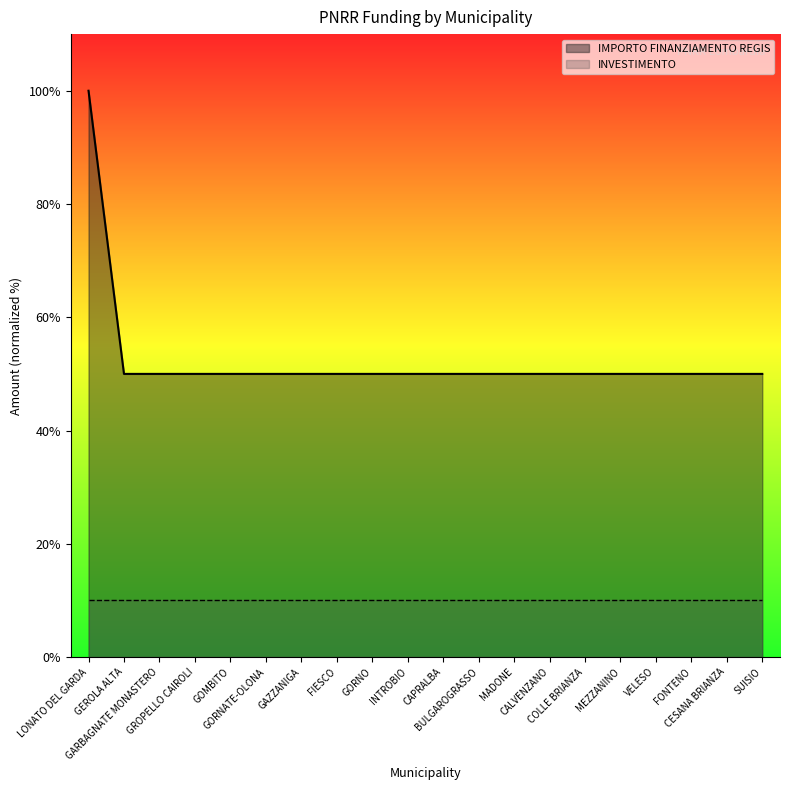

How many values exceed 50?

1